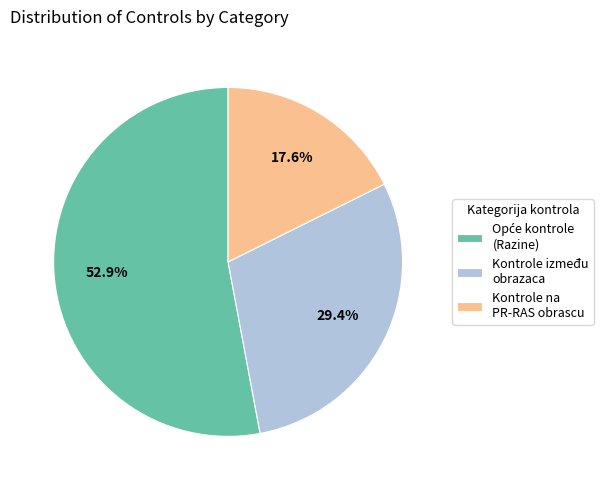

Which category has the smallest portion of the pie?

Kontrole na PR-RAS obrascu